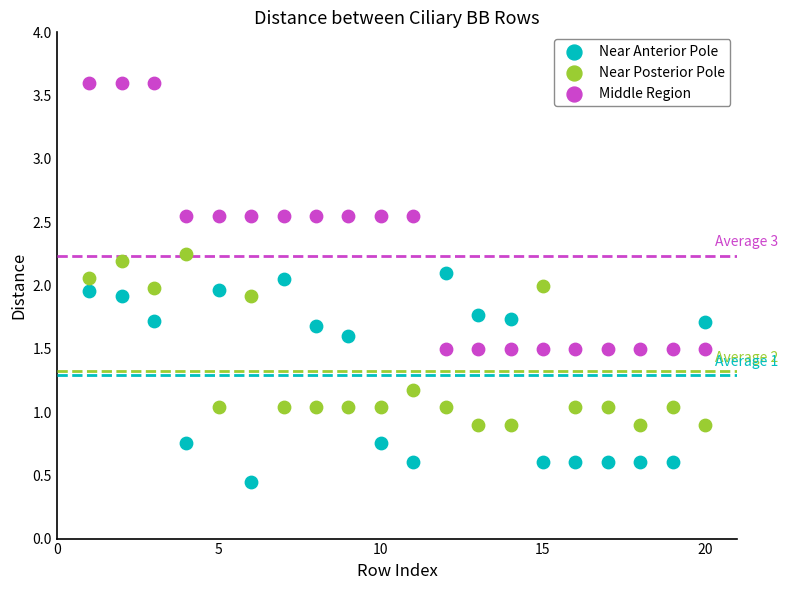

Which series reaches the minimum Y coordinate?

Near Anterior Pole